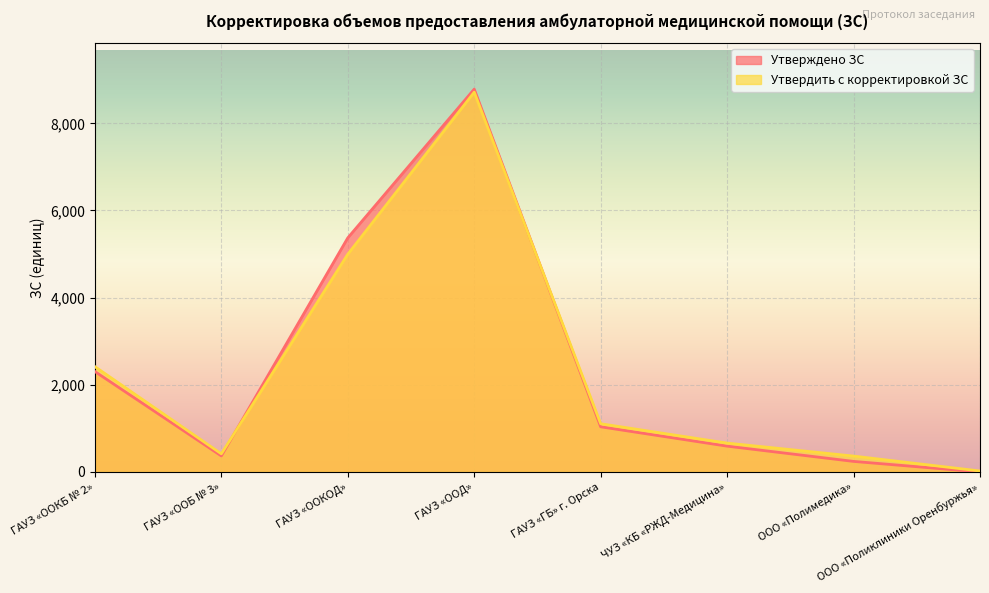

At which category does Утверждено ЗС reach its first local peak?

ГАУЗ «ООД»